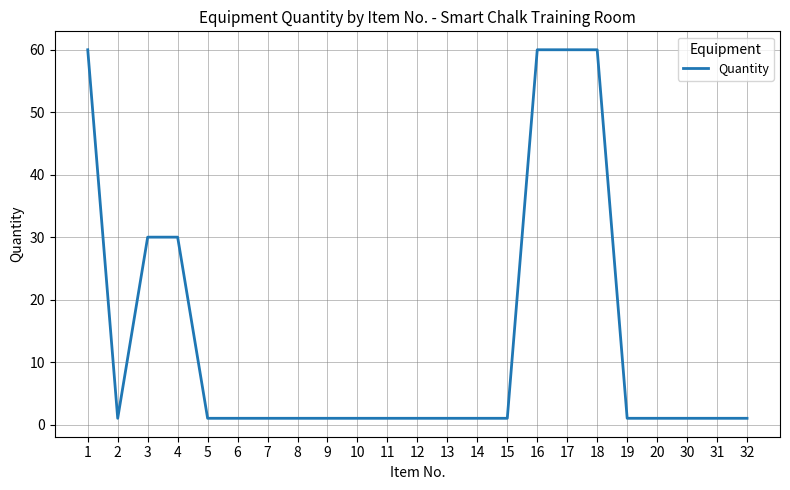

What is the maximum value shown in the chart?

60